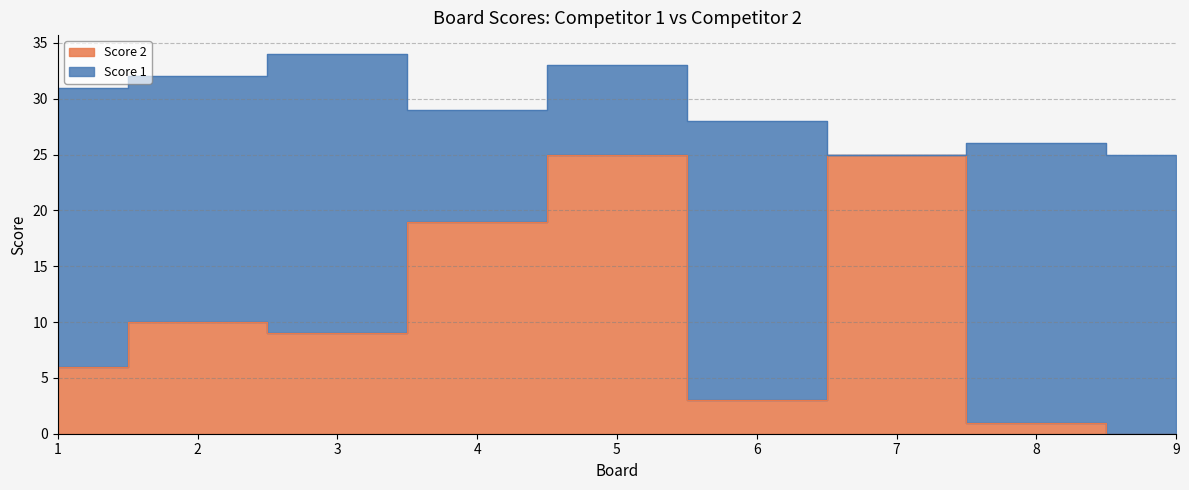

Is it true that the value at 6 is 3?

True